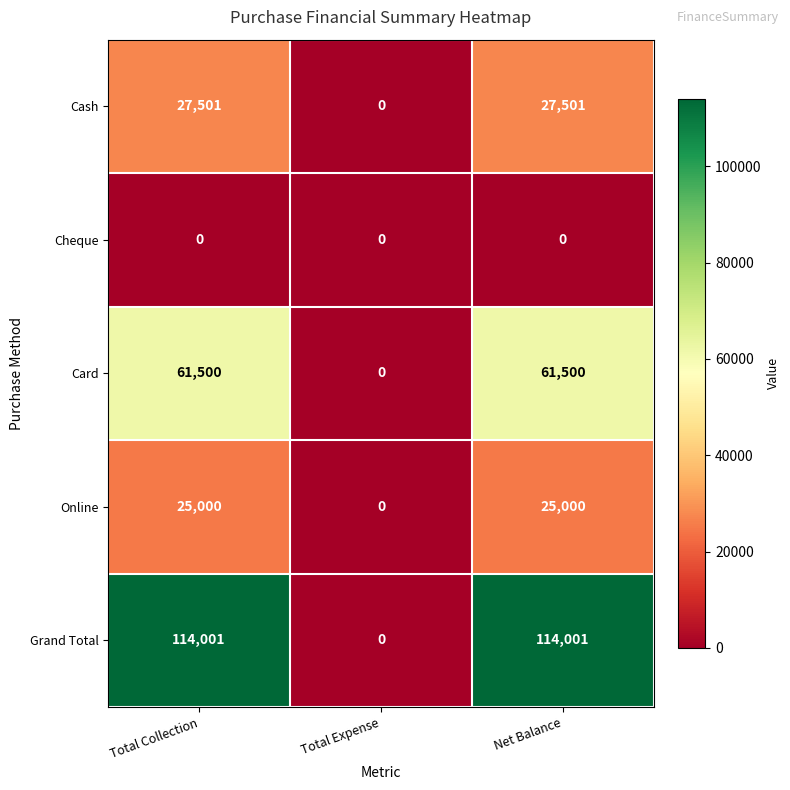

The Grand Total series shows -55156 at Total Expense. True or false?

False